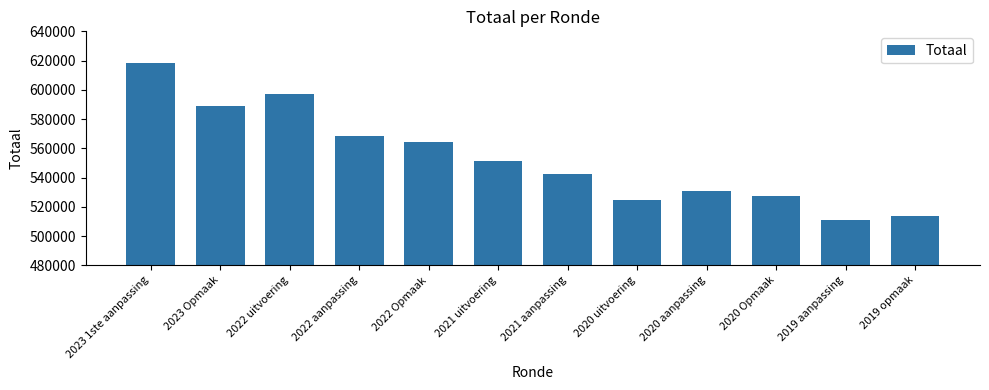

Does the chart contain any negative values?

No